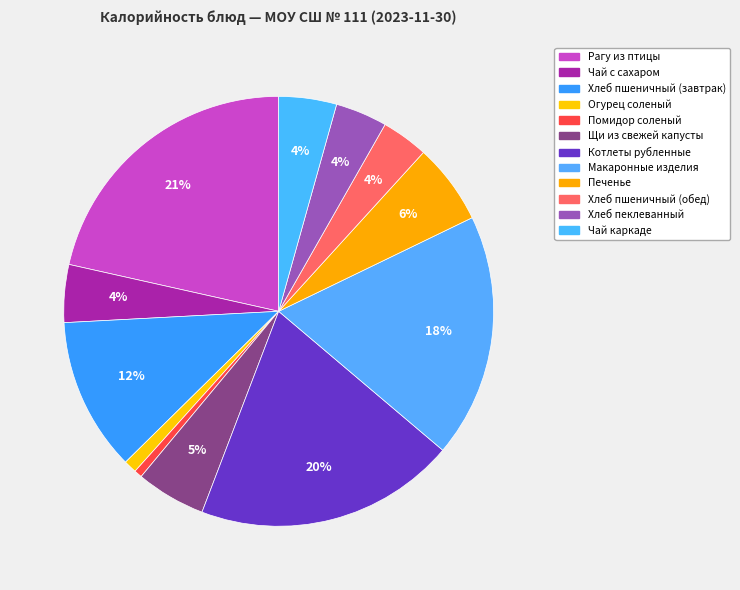

Does Котлеты рубленные account for over 50% of the chart?

No